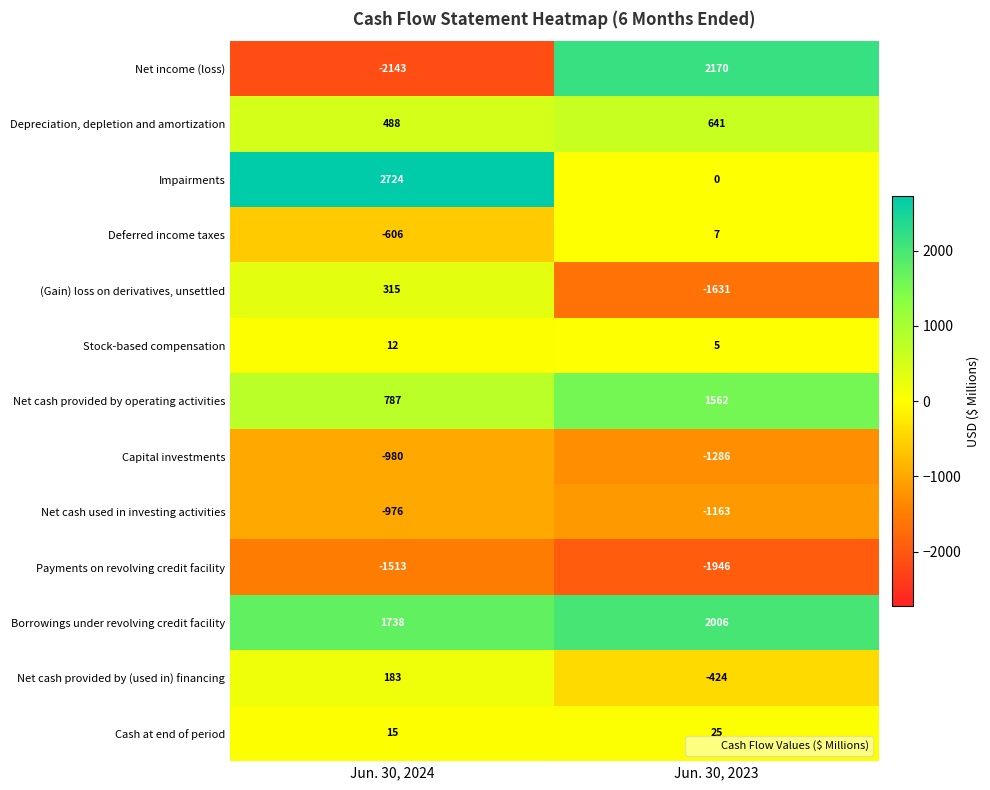

How many positive values does the Net income (loss) series have?

1